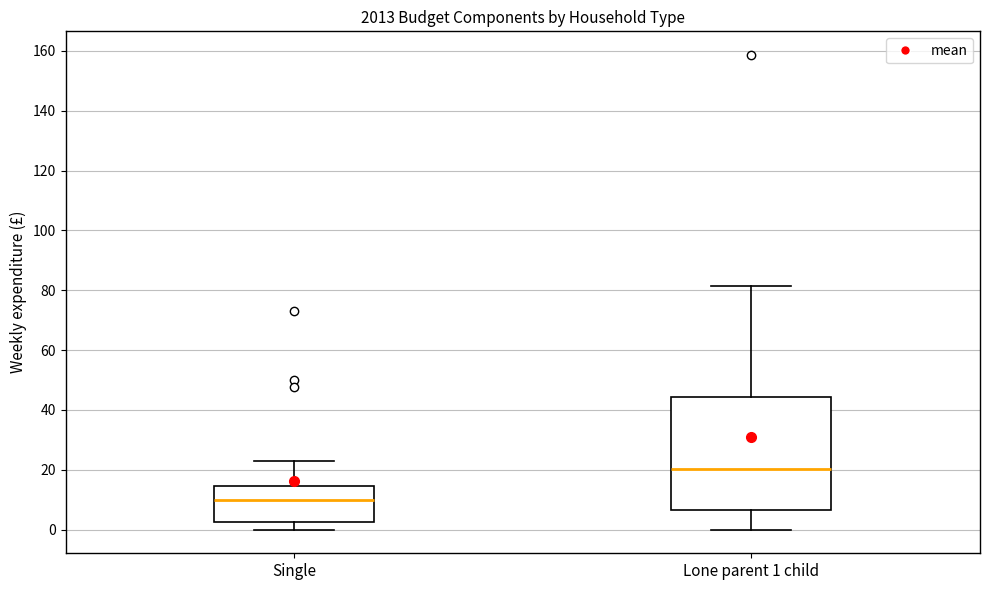

Reading left to right, read every box against the y-axis: the position of its median line, the range the box covers, and the ends of its whiskers. The values are not printed on the chart, so give them approximately, as read against the axis.

Single: median 10, box 2 to 14, whiskers 0 to 22
Lone parent 1 child: median 20, box 6 to 44, whiskers 0 to 82